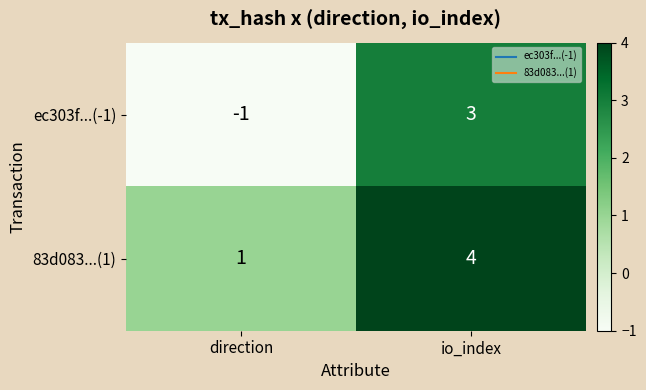

Is it true that ec303f...(-1) equals -2 at direction?

False